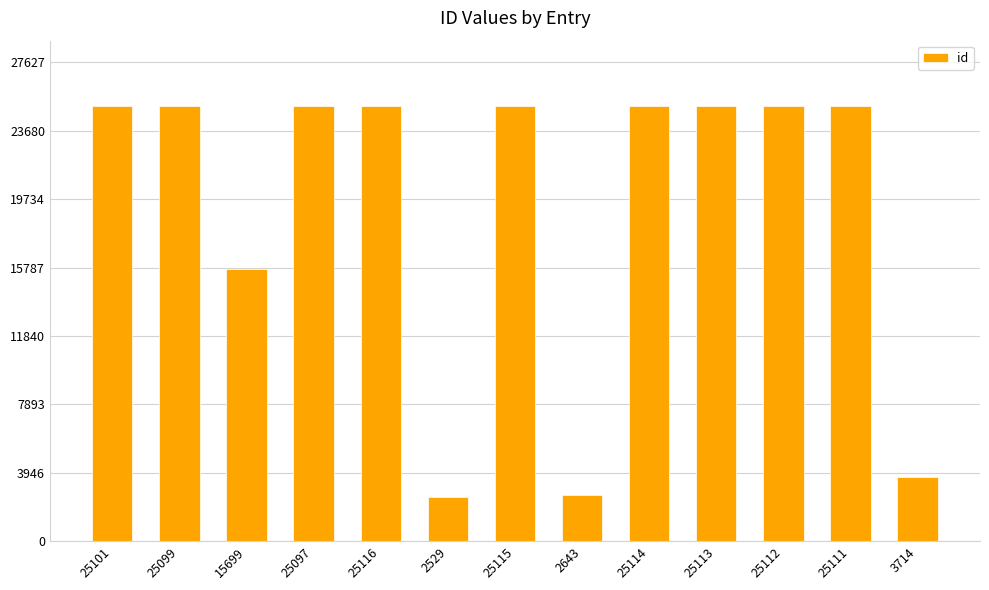

Approximately how many times larger is the value at 25116 compared to 25114?

1.0